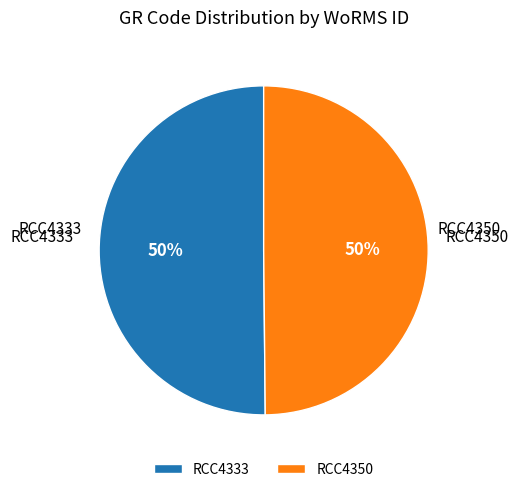

How many slices are in this pie chart?

2